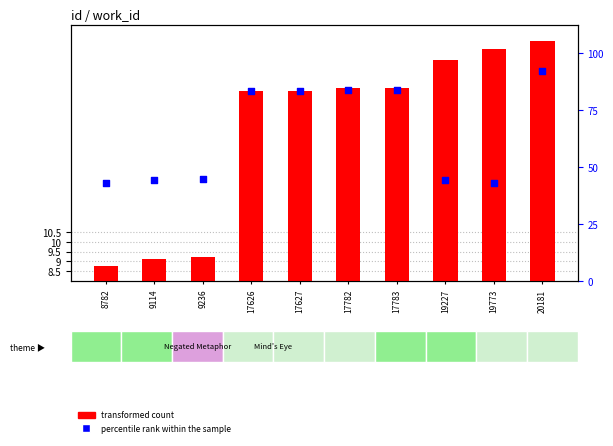

Which series reaches the maximum Y coordinate?

transformed count